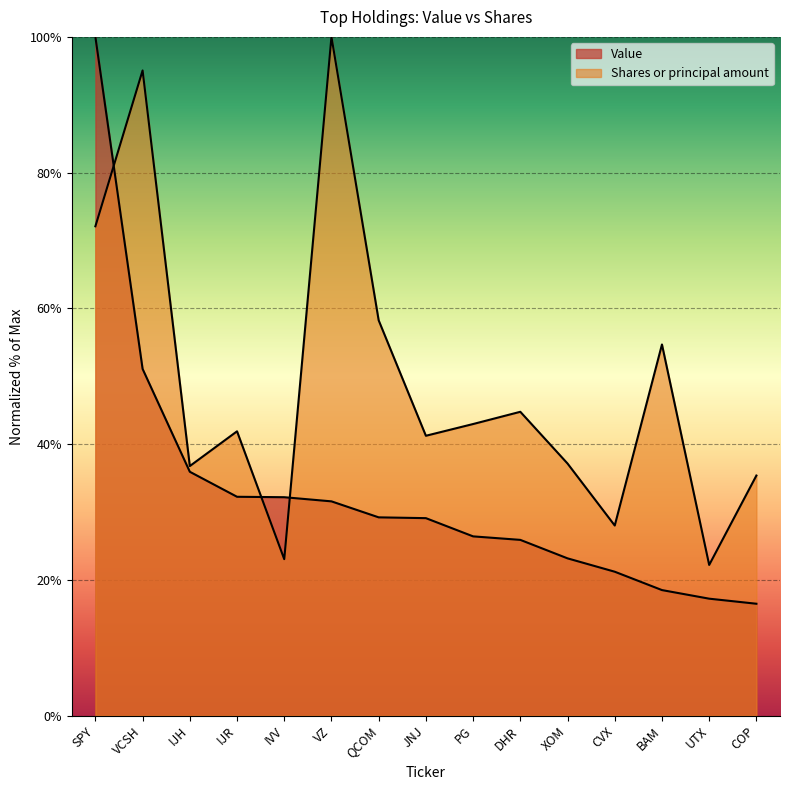

What is the label of the 15th point from the right?

SPY